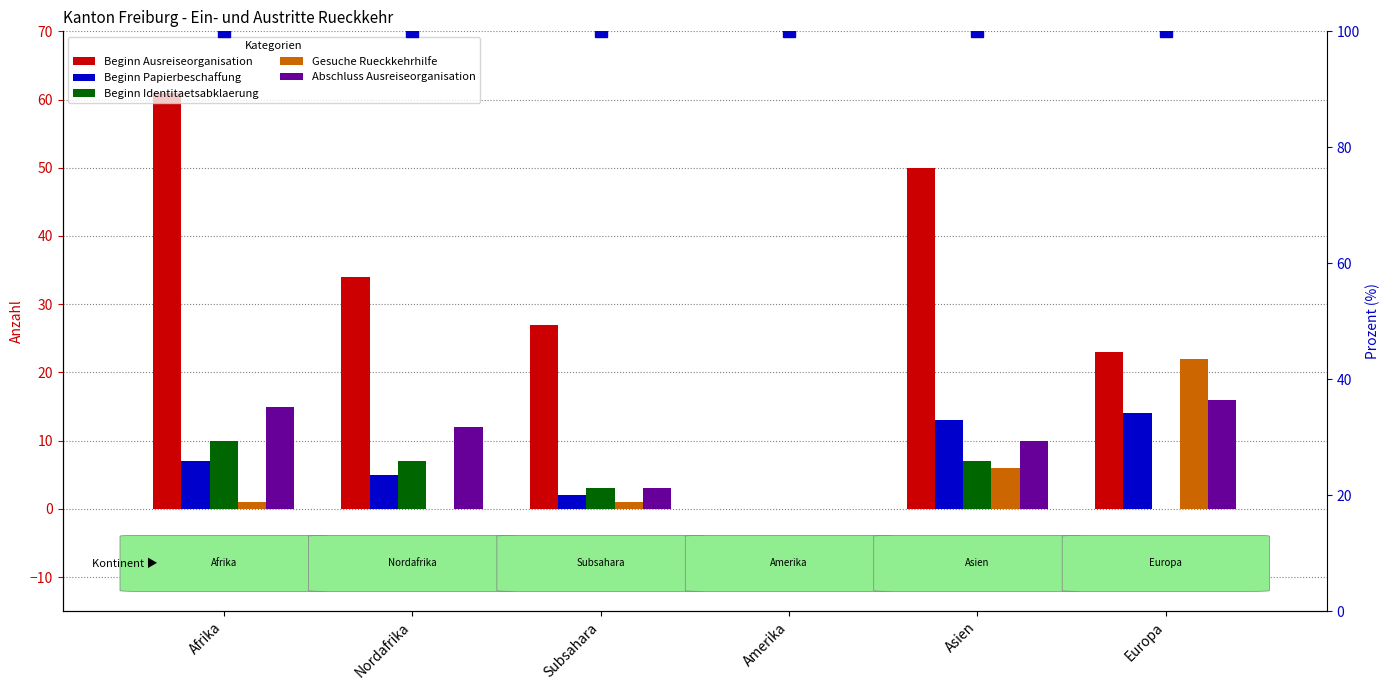

Which has a higher value, Amerika or Asien?

Asien